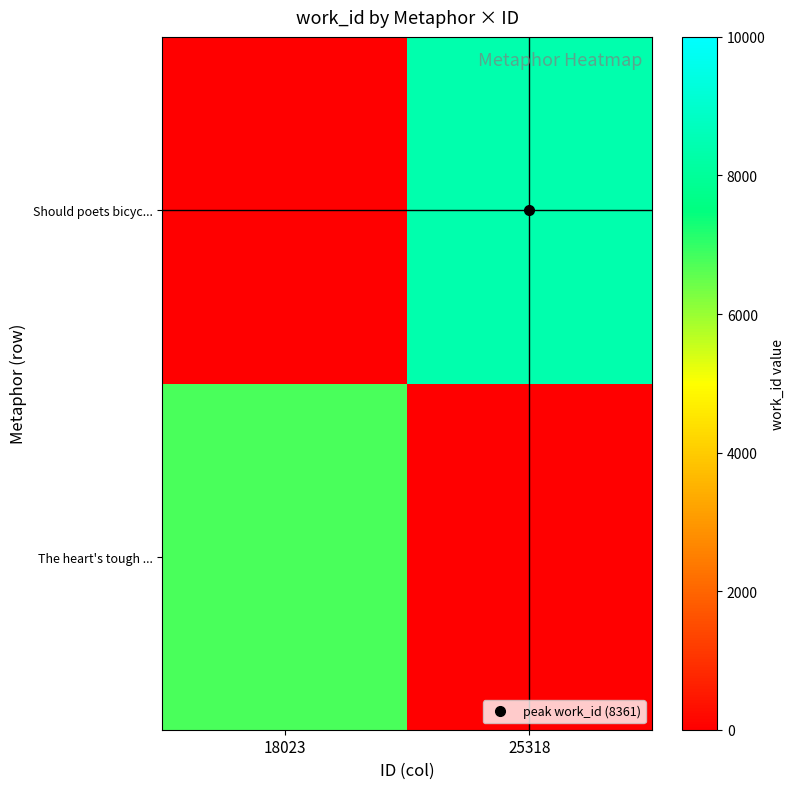

Which series has the largest range (max minus min)?

Should poets bicyc...